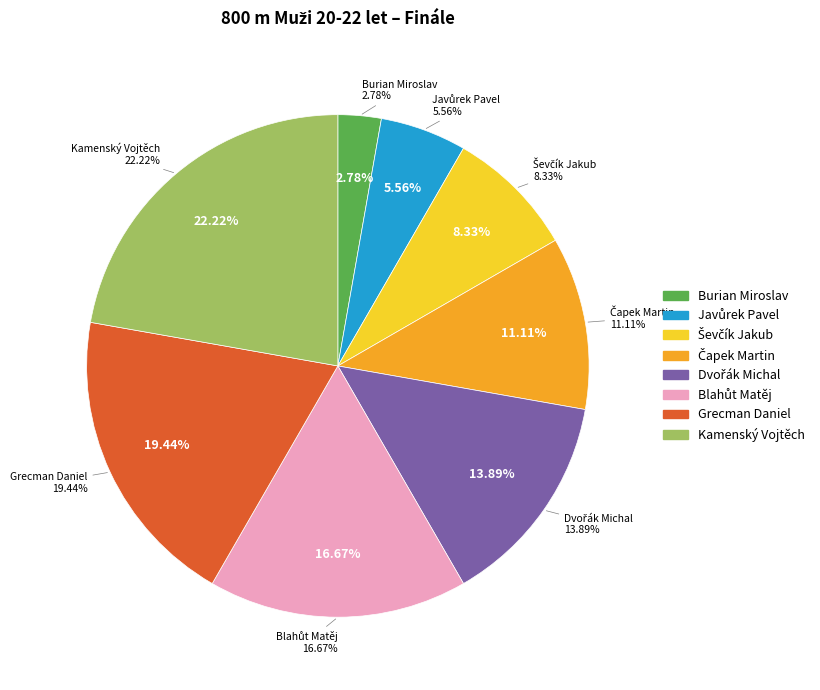

Is there any slice that represents more than half of the pie?

No